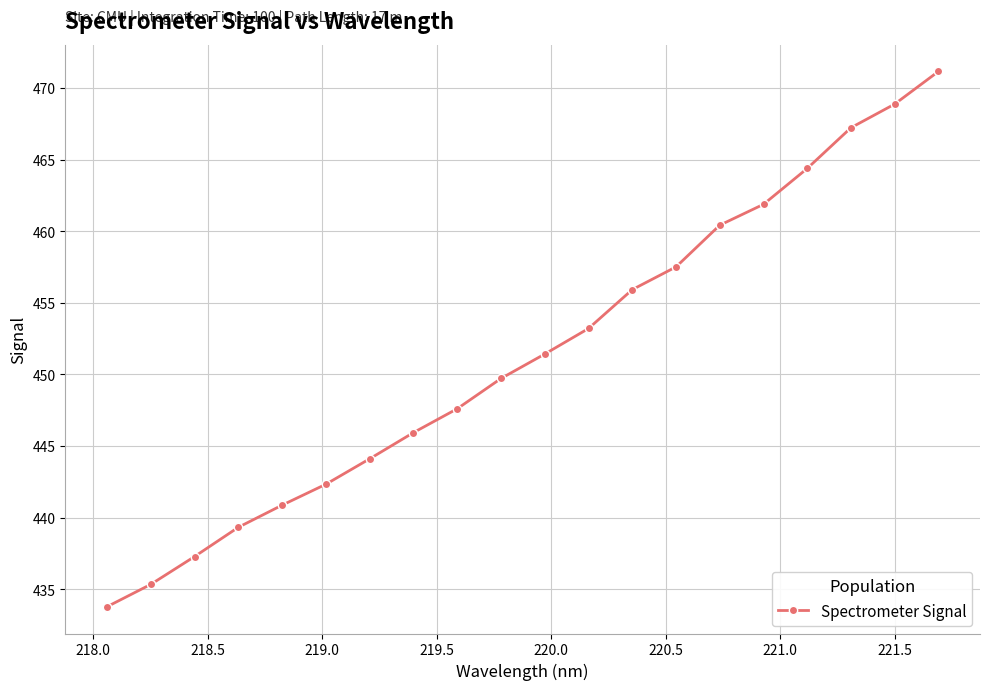

What is the average value?

451.4